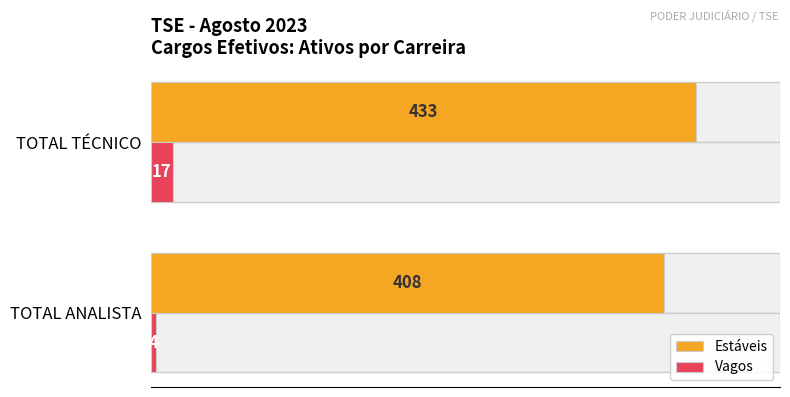

Which series has the largest total across all categories?

Estáveis